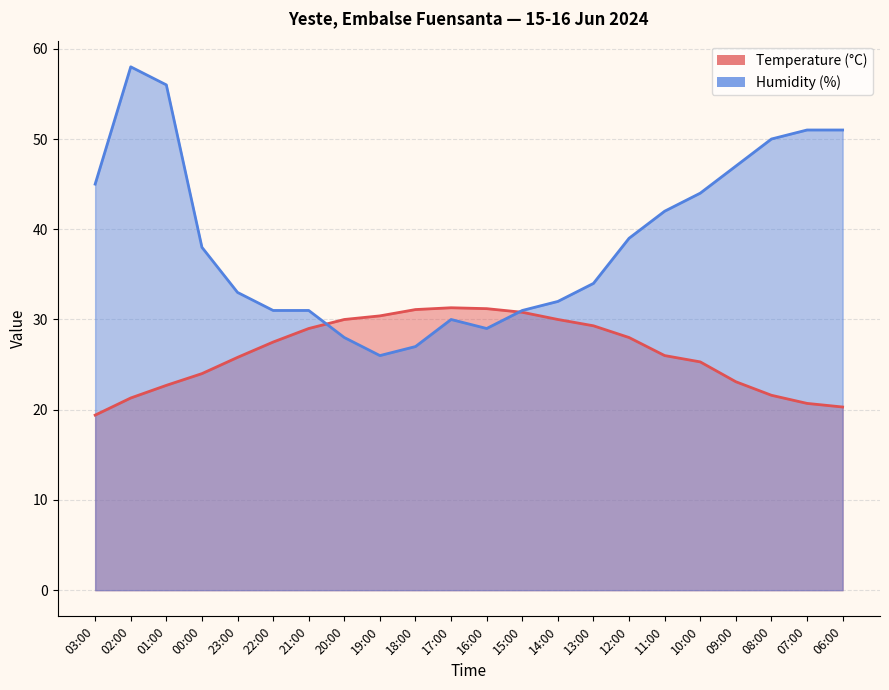

Which series changed the most between 01:00 and 15:00?

Humidity (%)